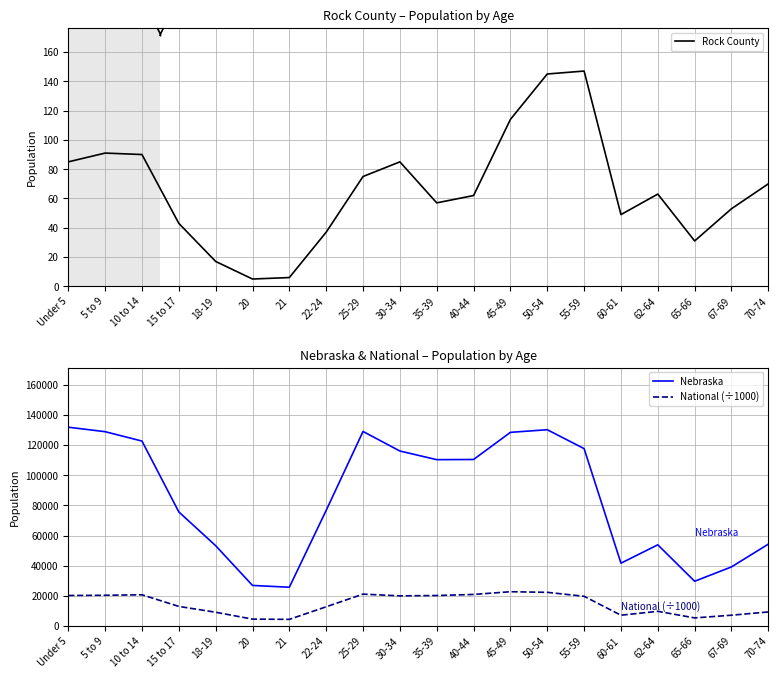

Reading left to right, transcribe all the data shown in this chart.

Rock County: Under 5=85.0	5 to 9=91.0	10 to 14=90.0	15 to 17=43.0	18-19=17.0	20=5.0	21=6.0	22-24=37.0	25-29=75.0	30-34=85.0	35-39=57.0	40-44=62.0	45-49=114.0	50-54=145.0	55-59=147.0	60-61=49.0	62-64=63.0	65-66=31.0	67-69=53.0	70-74=70.0
Nebraska: Under 5=131908.0	5 to 9=128928.0	10 to 14=122706.0	15 to 17=75679.0	18-19=53251.0	20=26880.0	21=25679.0	22-24=76717.0	25-29=129076.0	30-34=116100.0	35-39=110361.0	40-44=110477.0	45-49=128491.0	50-54=130235.0	55-59=117686.0	60-61=41651.0	62-64=53839.0	65-66=29648.0	67-69=39186.0	70-74=54292.0
National (÷1000): Under 5=20201.4	5 to 9=20348.7	10 to 14=20677.2	15 to 17=12954.3	18-19=9086.1	20=4519.1	21=4354.3	22-24=12712.6	25-29=21101.8	30-34=19962.1	35-39=20179.6	40-44=20891.0	45-49=22708.6	50-54=22298.1	55-59=19664.8	60-61=7113.7	62-64=9704.2	65-66=5319.9	67-69=7115.4	70-74=9278.2